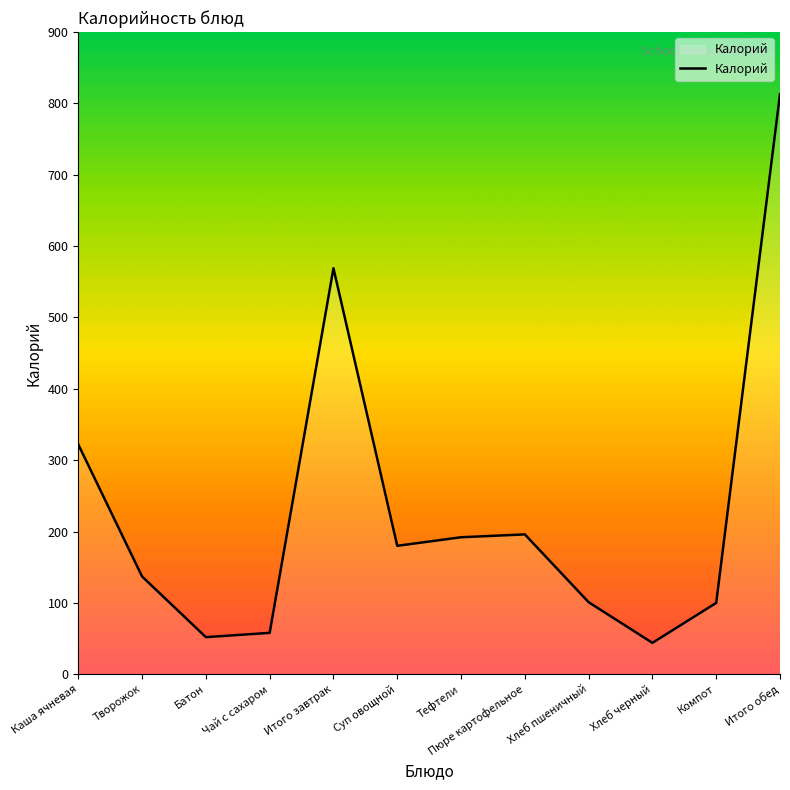

Is it true that the value at Каша ячневая is 322?

True